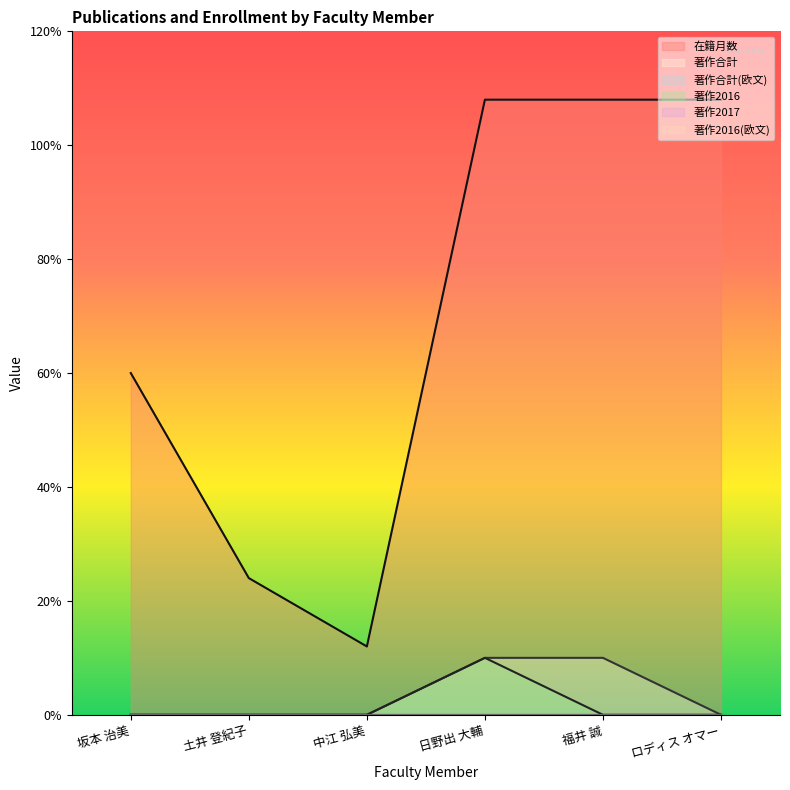

Between 福井 誠 and 中江 弘美, which is larger?

福井 誠